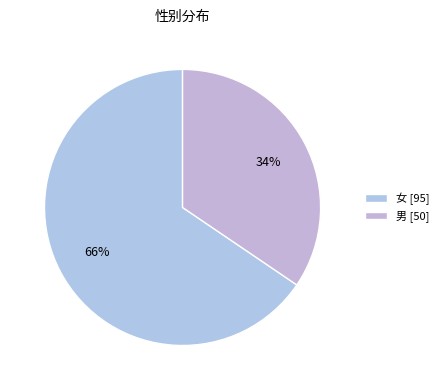

To the nearest percent, what is the difference between the 女 and 男 slice percentages?

31%